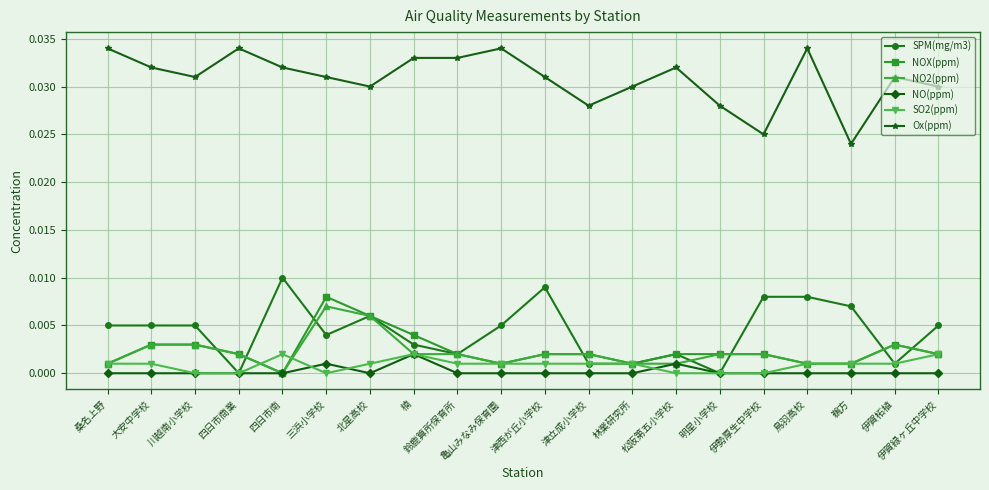

Where is the first local minimum for NOX(ppm)?

四日市南